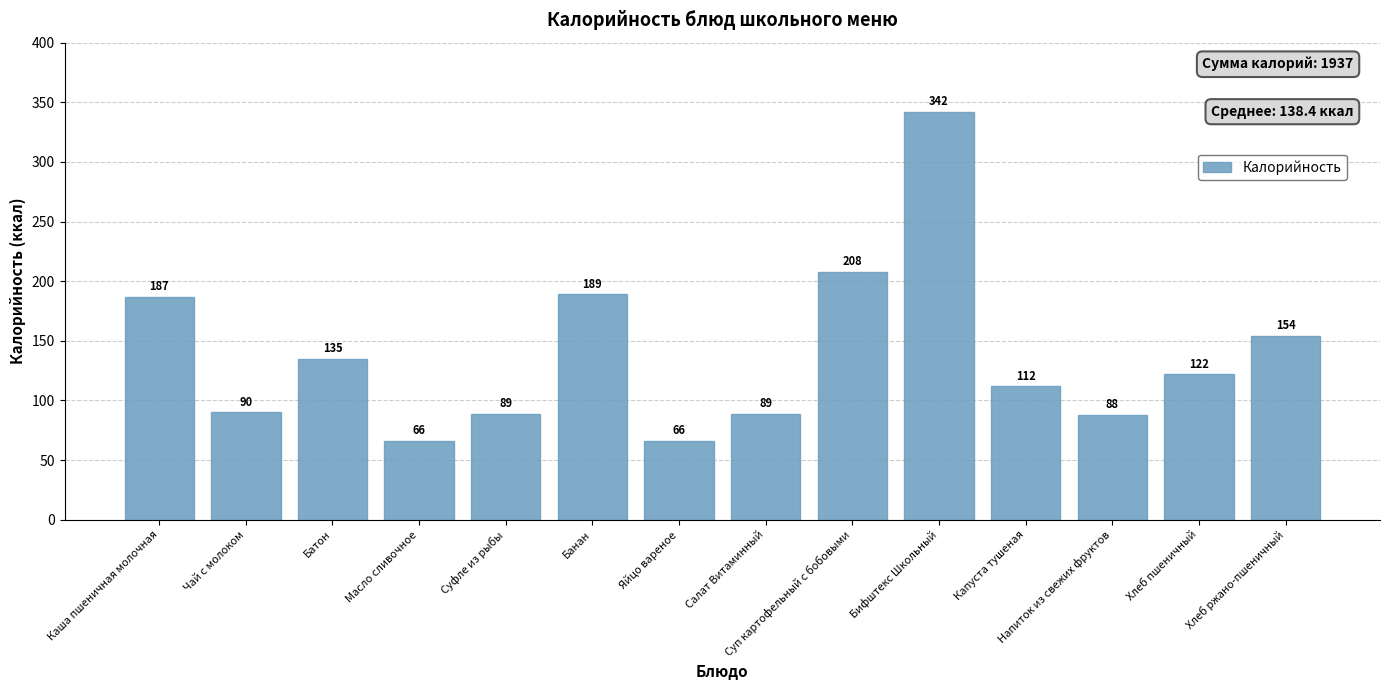

What is the difference between the maximum and second lowest values?

276